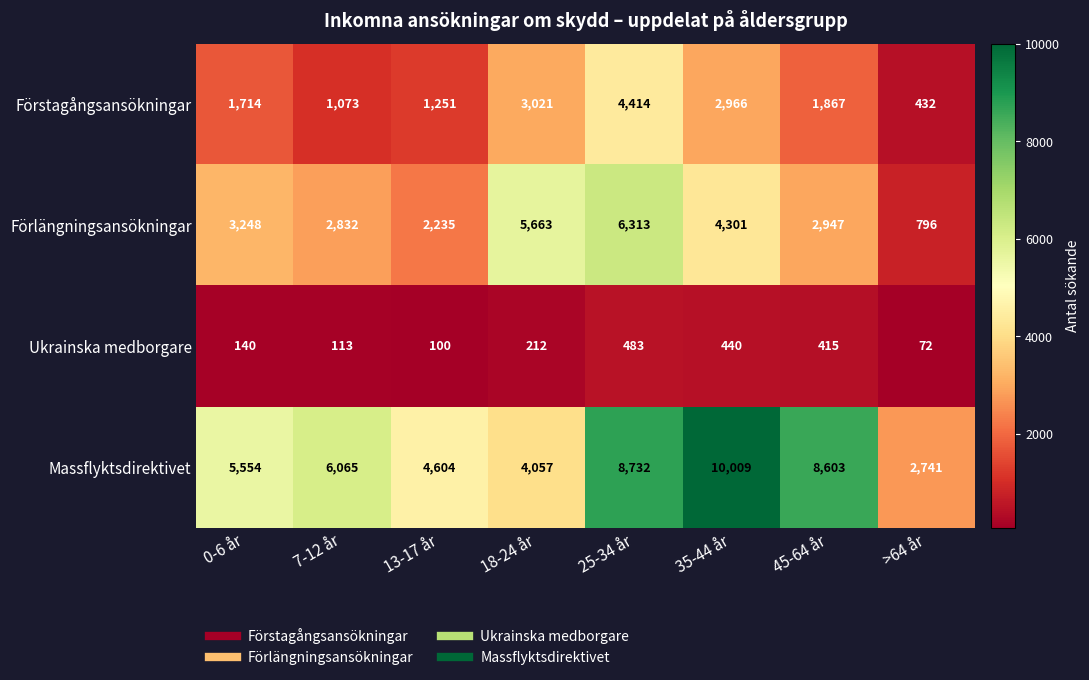

List the series in order of their overall mean, lowest first.

Ukrainska medborgare, Förstagångsansökningar, Förlängningsansökningar, Massflyktsdirektivet